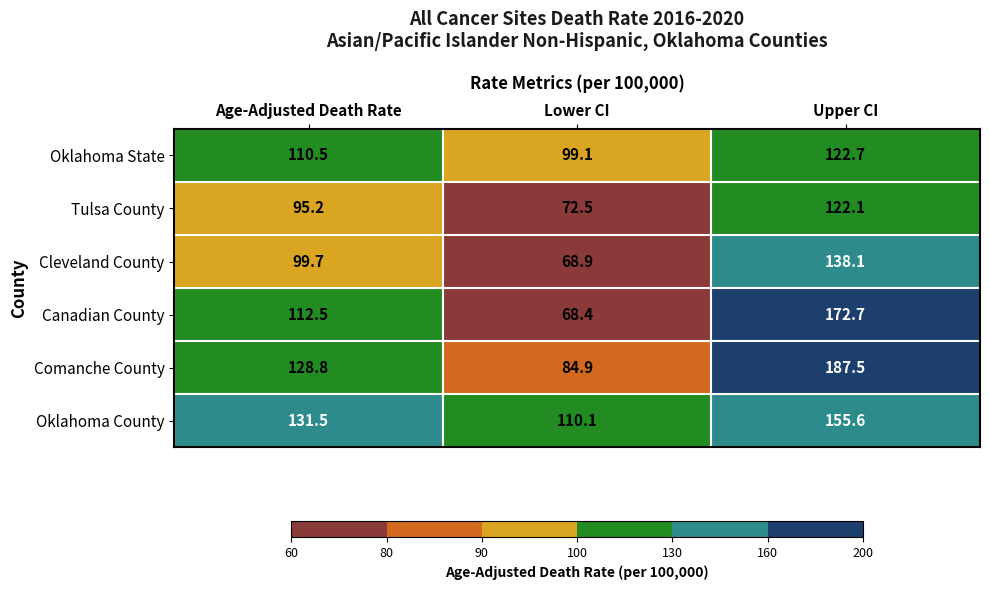

Which category has the lowest value in the Cleveland County series?

Lower CI